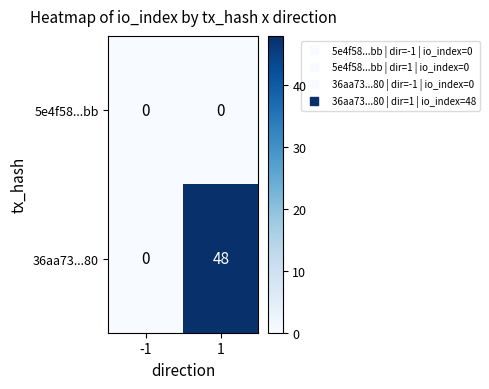

Rank the series by their average value, from lowest to highest.

5e4f58...bb, 36aa73...80